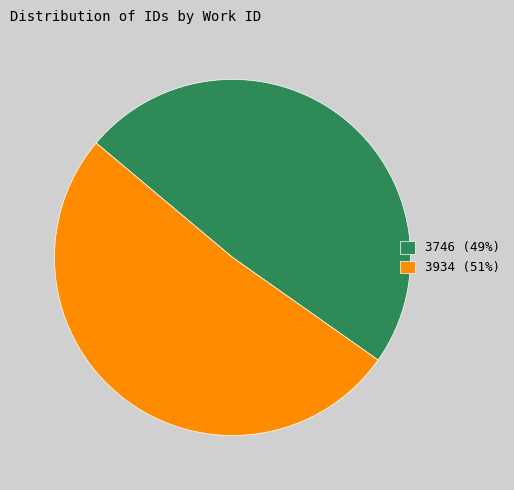

Which category has the smallest portion of the pie?

3746